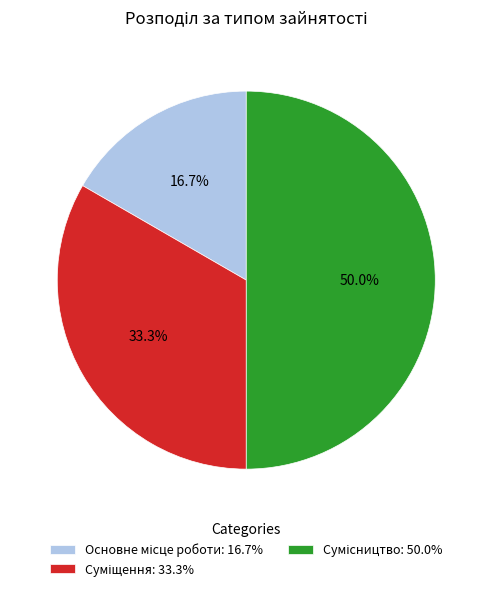

How many slices are in this pie chart?

3